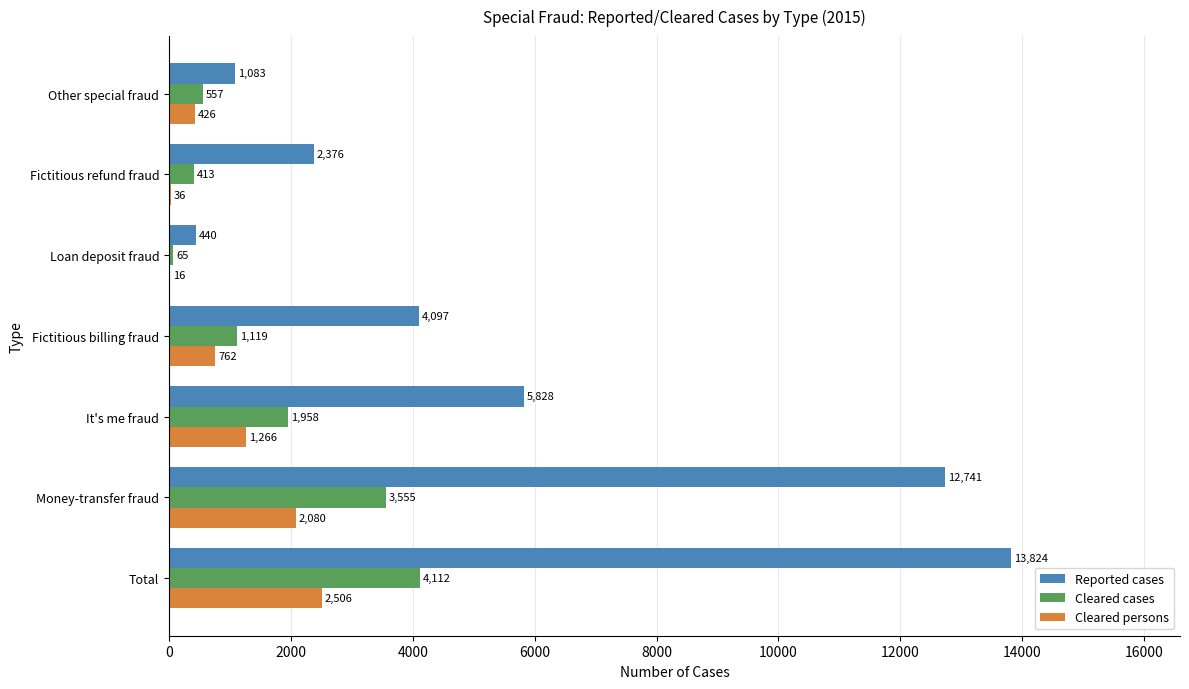

What is the sum of the Reported cases values at Loan deposit fraud and Money-transfer fraud?

13181